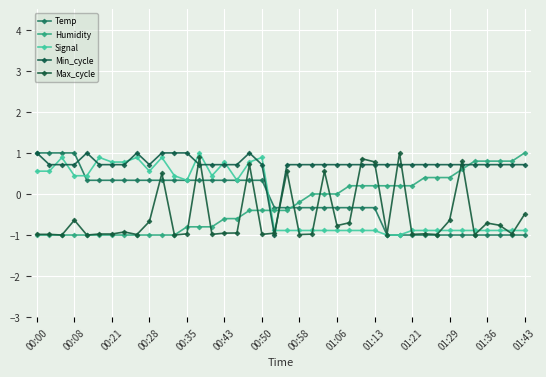

What is the difference between the maximum and minimum values in the Signal series?

2.0